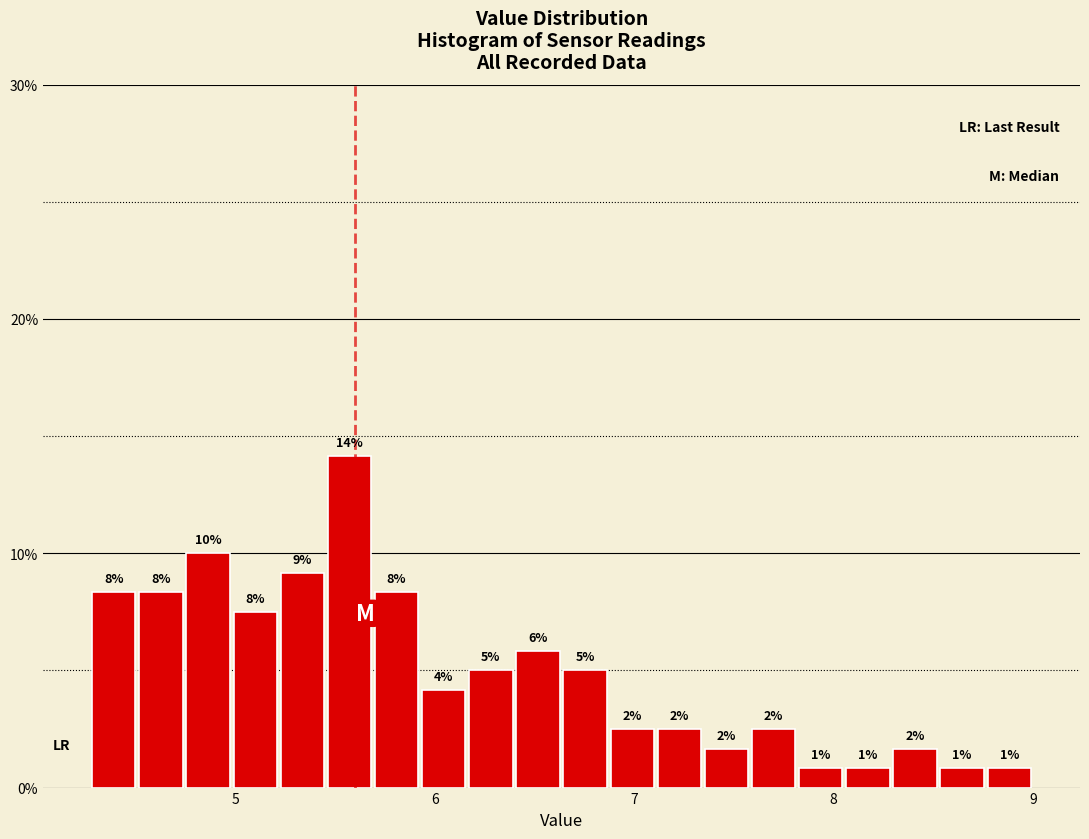

Read against the x-axis, roughly where is the centre of the tallest bar?

5.6